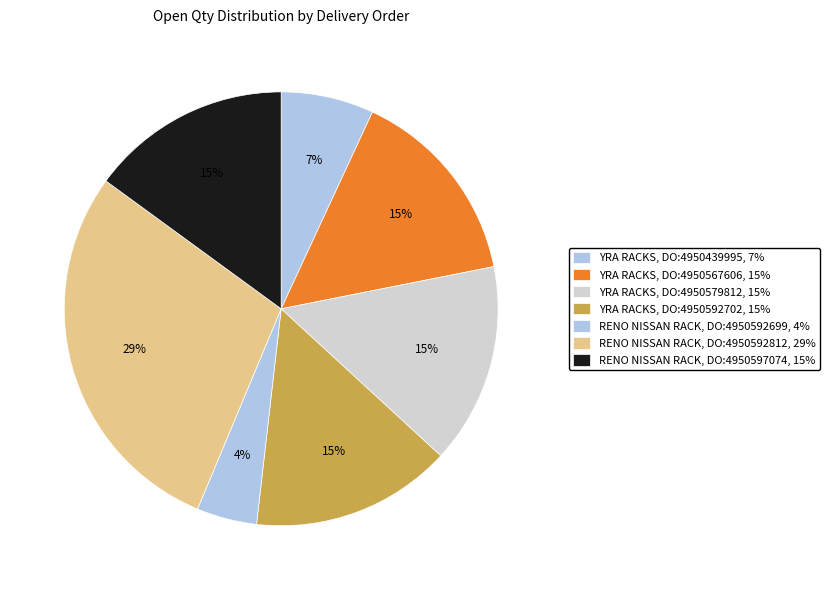

Which slice is the smallest?

RENO NISSAN RACK (DO:4950592699)